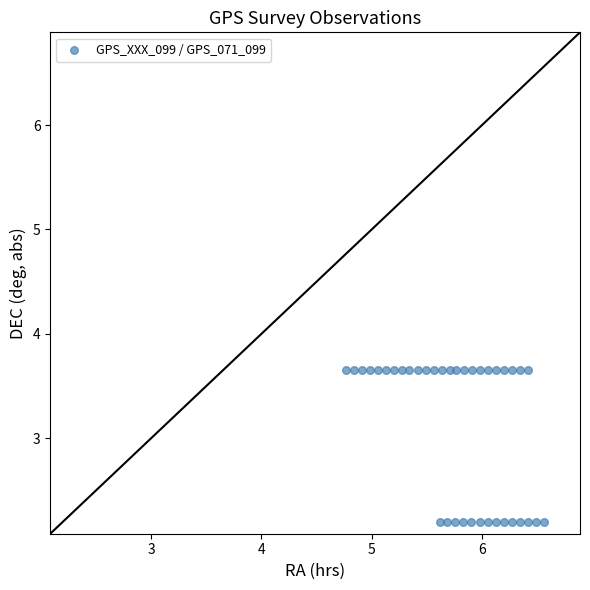

What is the range of Y values (max minus min)?

1.5